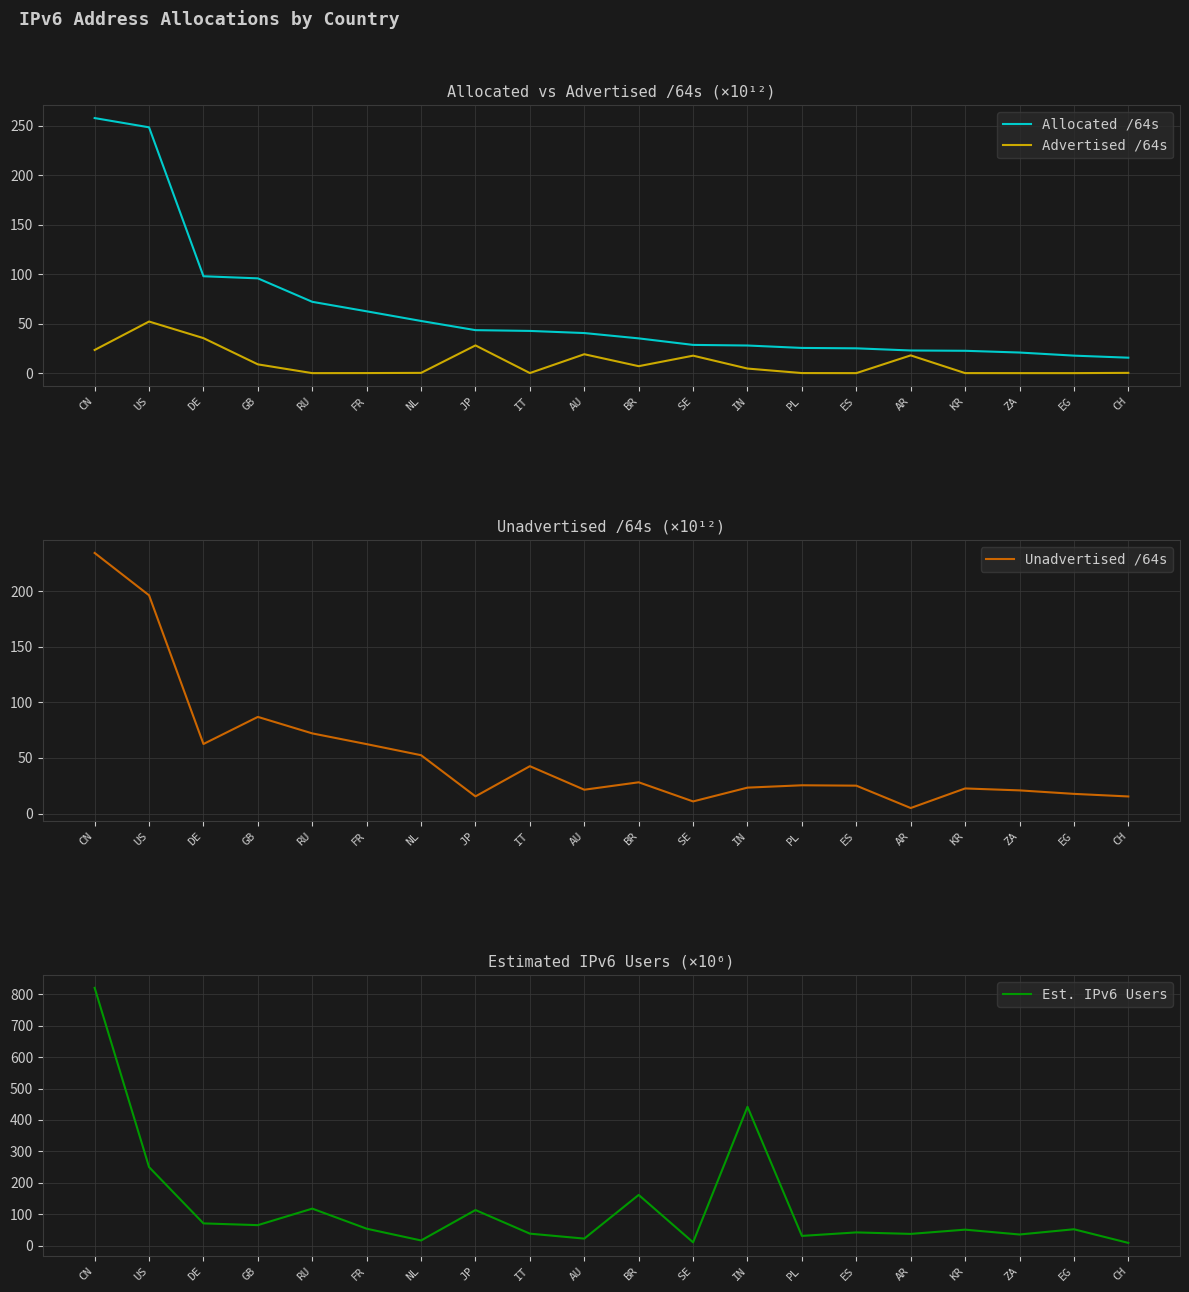

How many values in the Allocated /64s series are below 40?

10